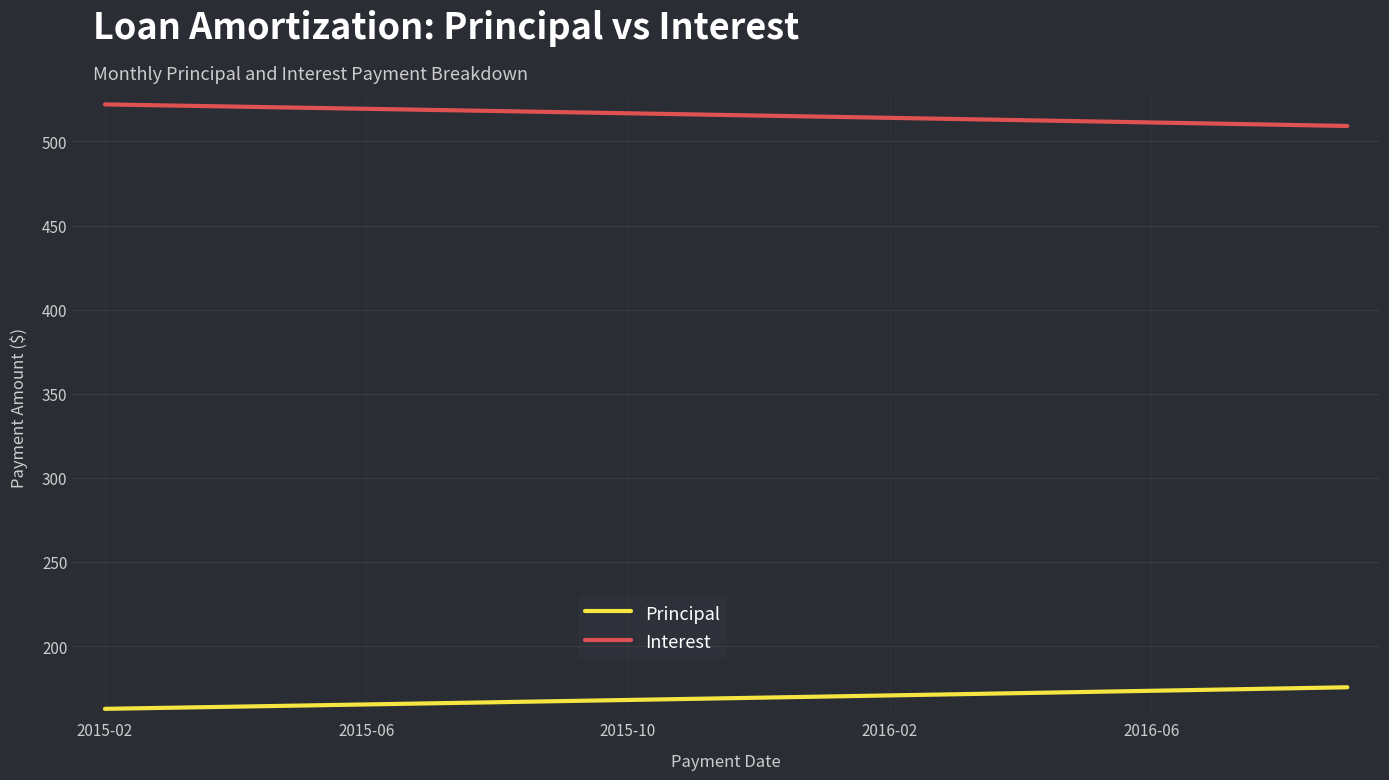

Rank the series by their average value, from highest to lowest.

Interest, Principal